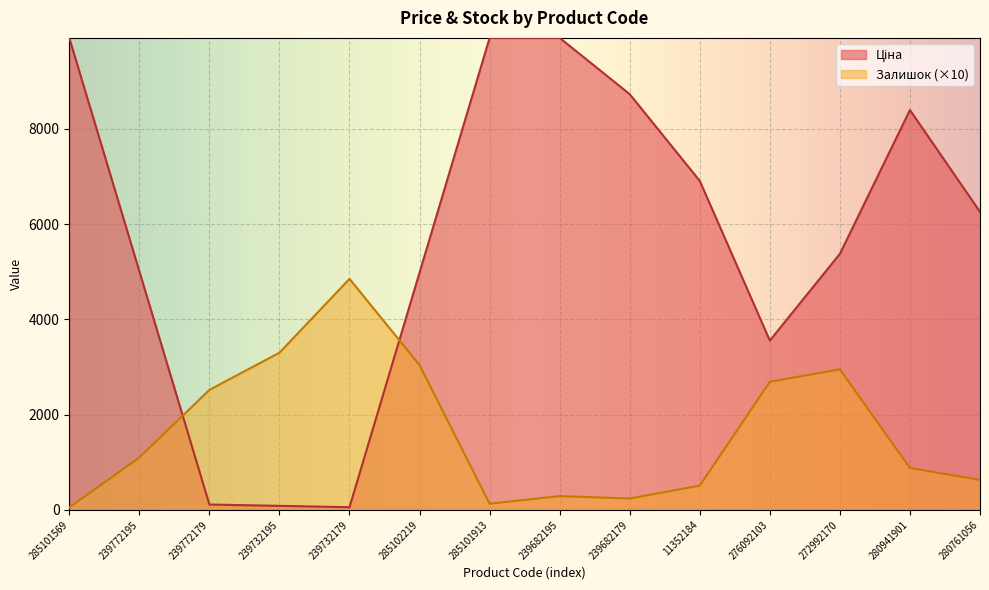

Is it true that Залишок equals 598.4 at 239732195?

False